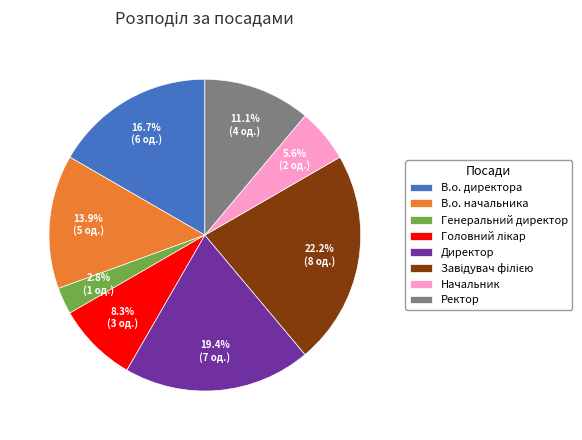

Is there a majority slice in this chart?

No